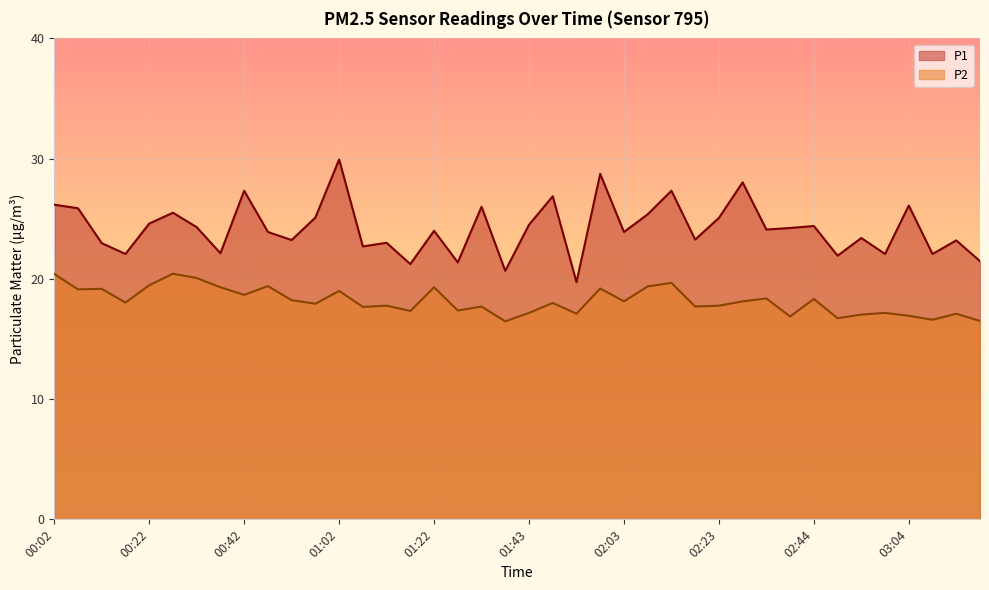

At which label does P2 first exceed 18?

00:02